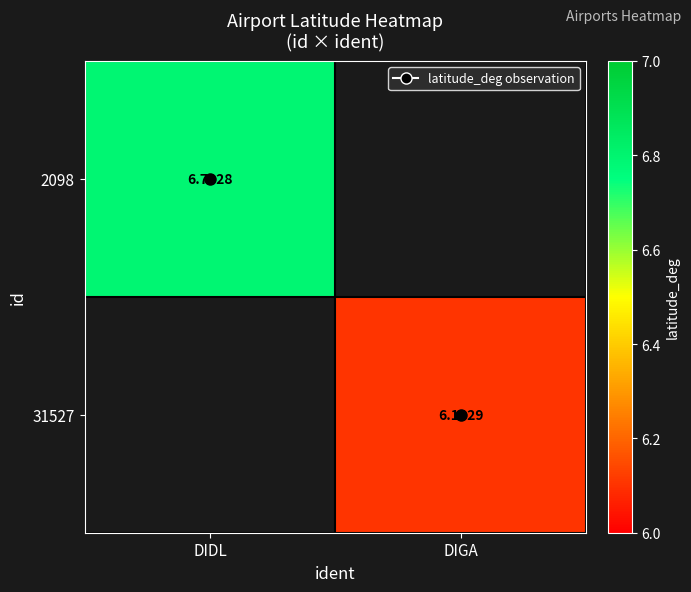

List the series in order of their overall mean, highest first.

2098, 31527